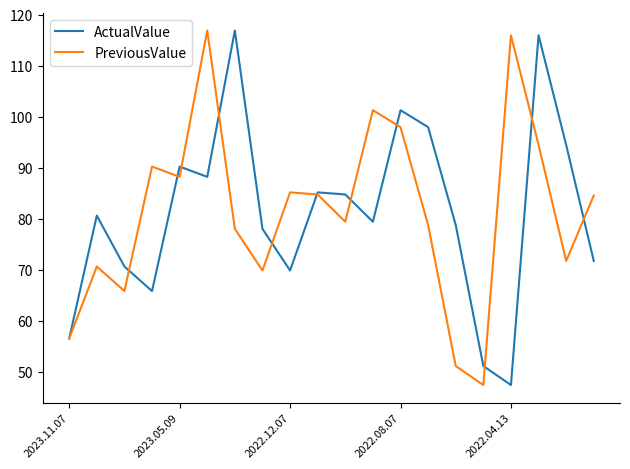

What is the maximum value for PreviousValue?

116.9